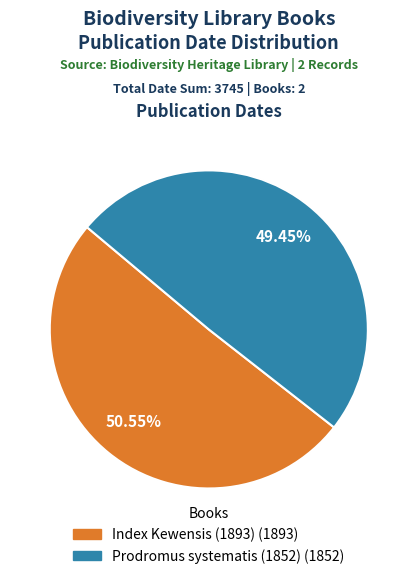

To the nearest percent, what is the average slice percentage?

50%